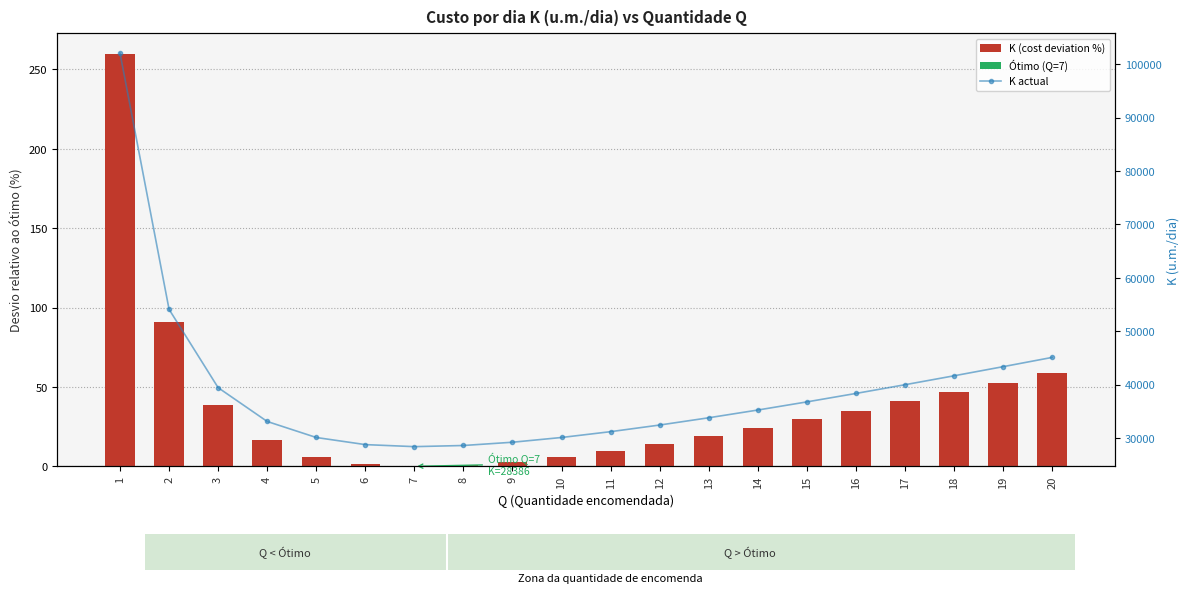

Is it true that K (cost deviation %) equals 9.6 at 15?

False